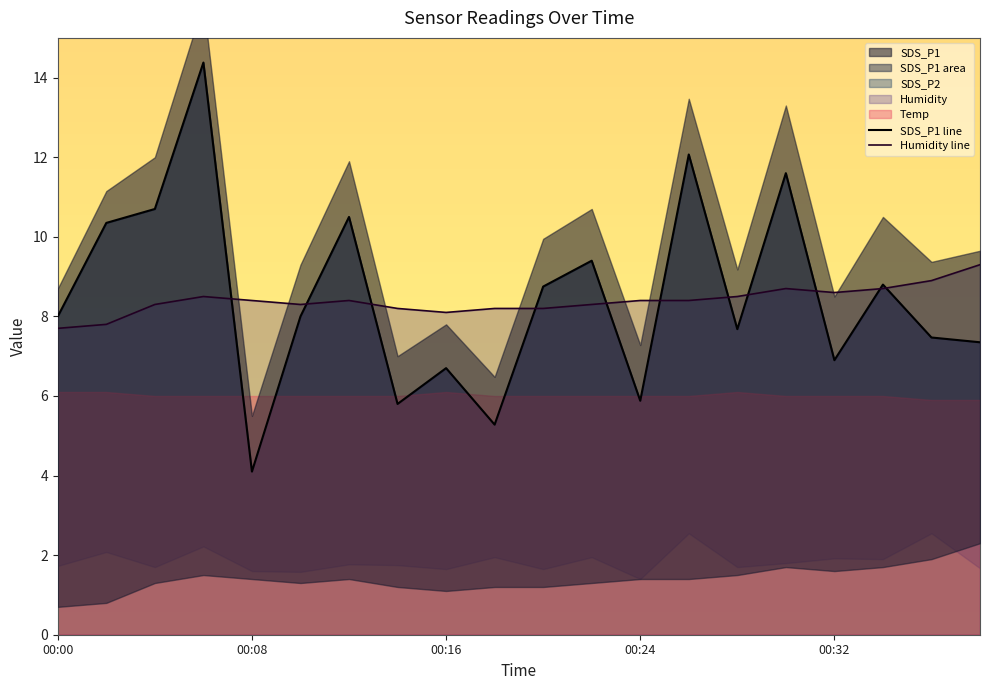

Which series ends up on top after the final intersection of SDS_P1 line and Humidity line?

Humidity line